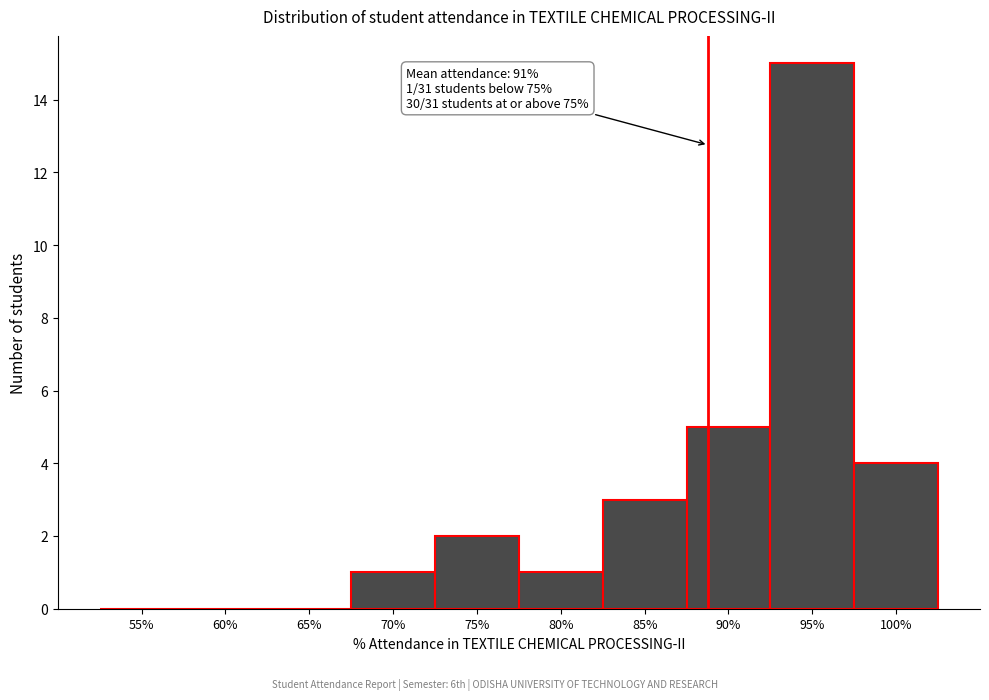

Reading left to right, transcribe all the data shown in this chart.

55%=0	60%=0	65%=0	70%=1	75%=2	80%=1	85%=3	90%=5	95%=15	100%=4